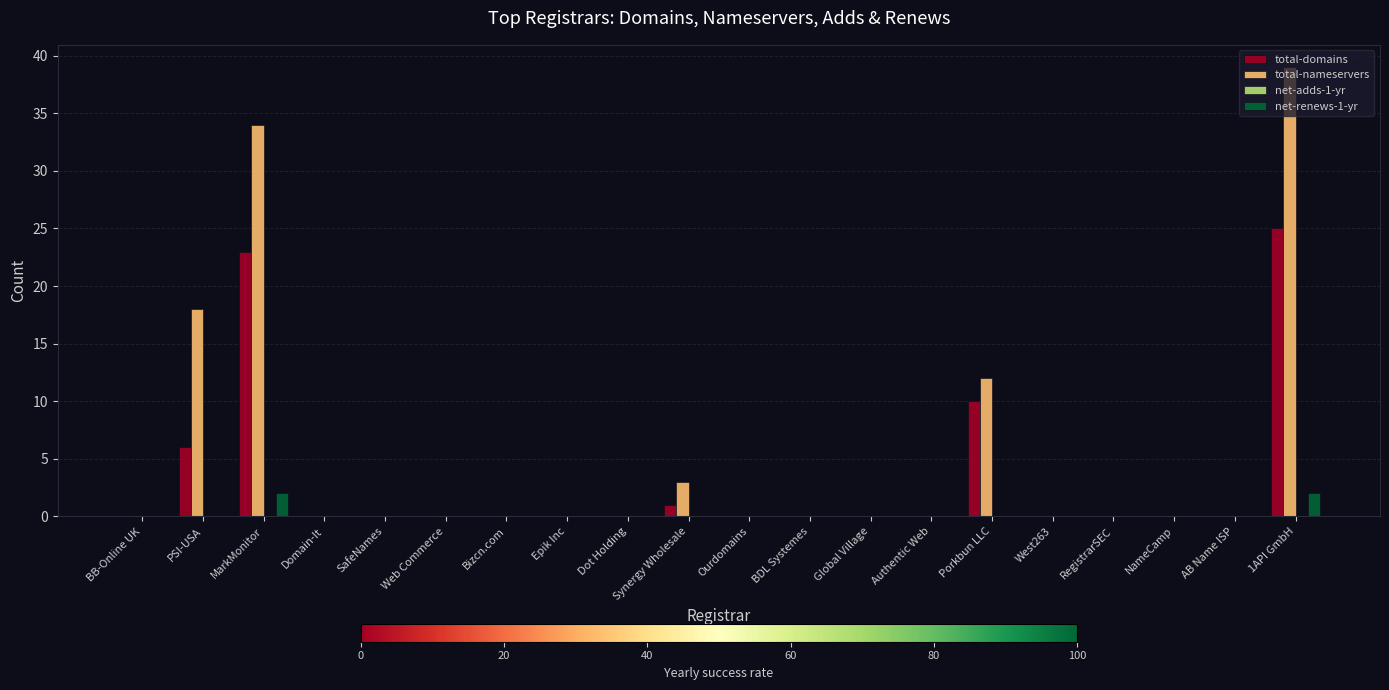

Which category has the highest value across all series?

1API GmbH